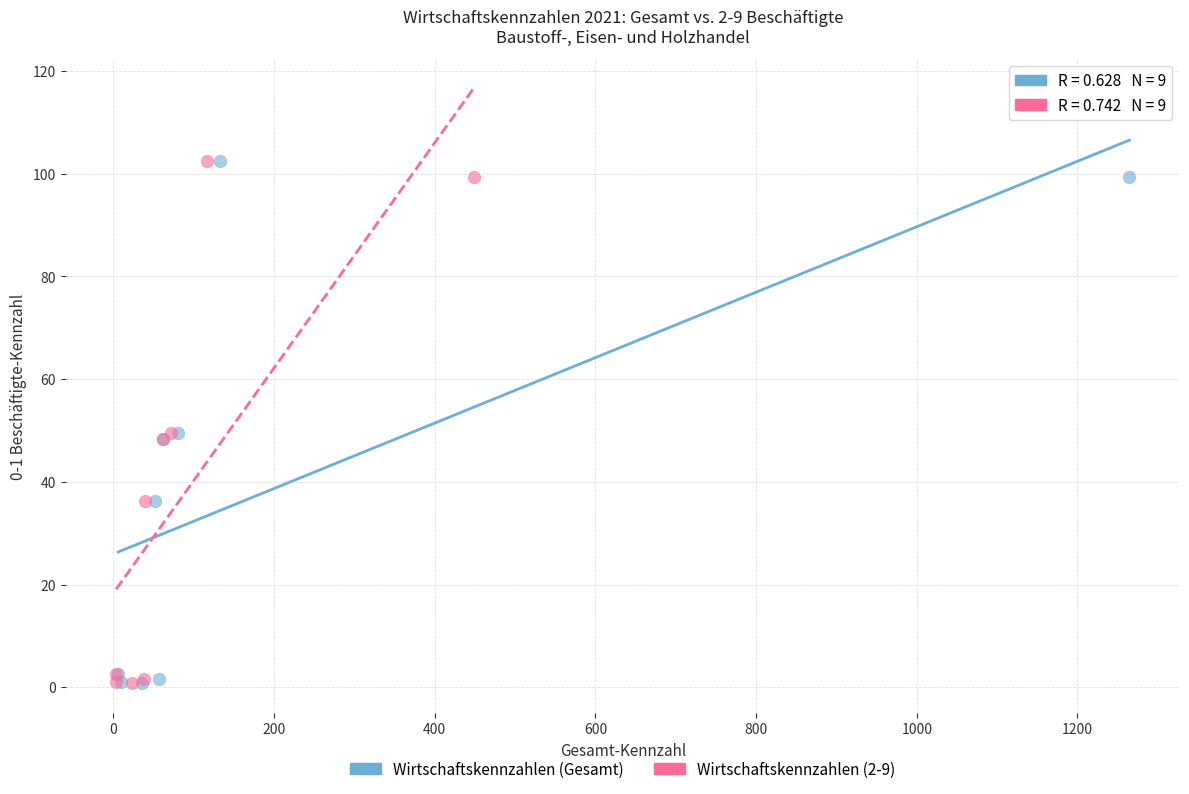

What are all the series names shown in the legend?

Wirtschaftskennzahlen (Gesamt), Wirtschaftskennzahlen (2-9)